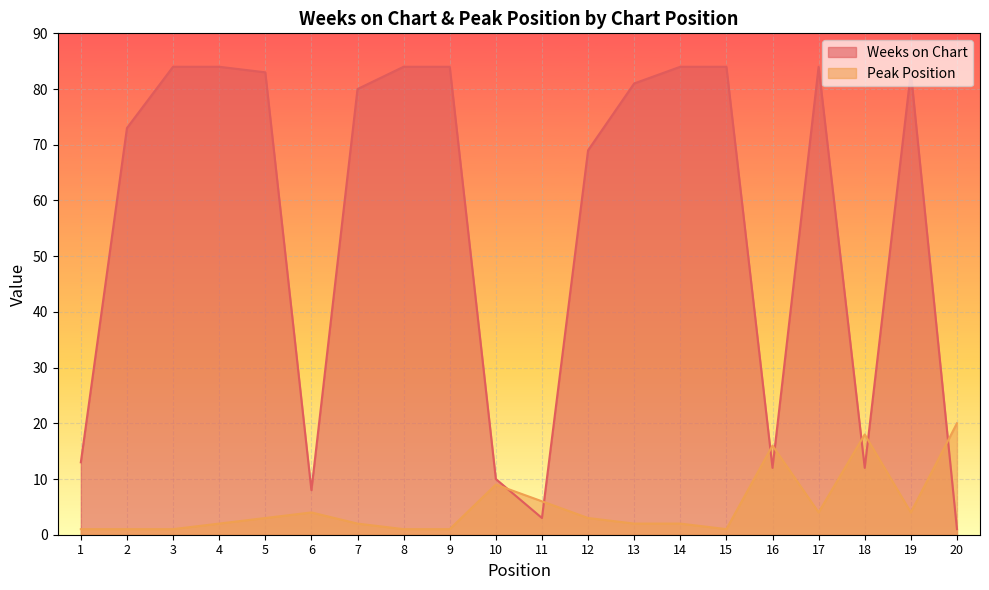

Which series has the widest spread of values?

Weeks on Chart